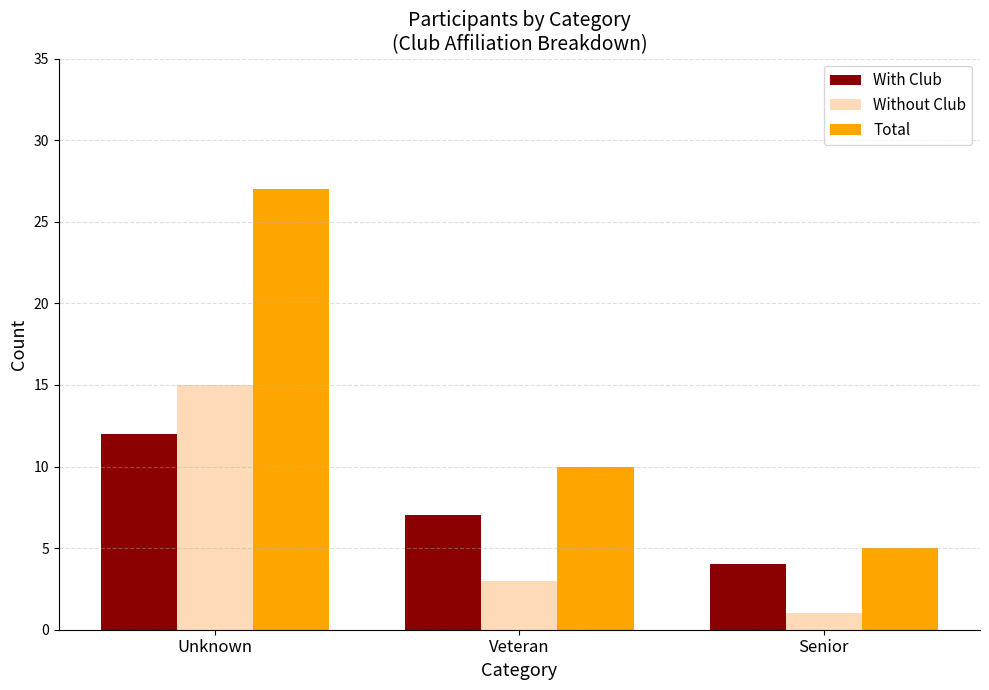

Rank the categories by With Club value from highest to lowest.

Unknown, Veteran, Senior